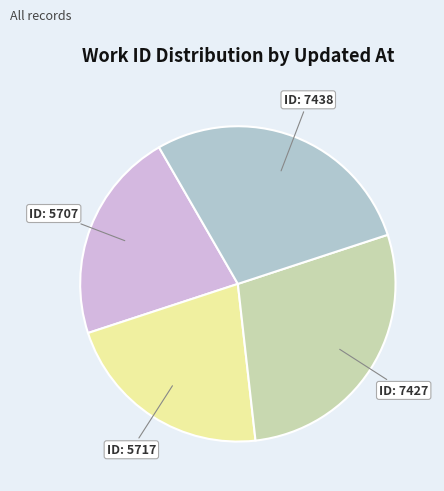

Does ID: 5707 account for over 50% of the chart?

No